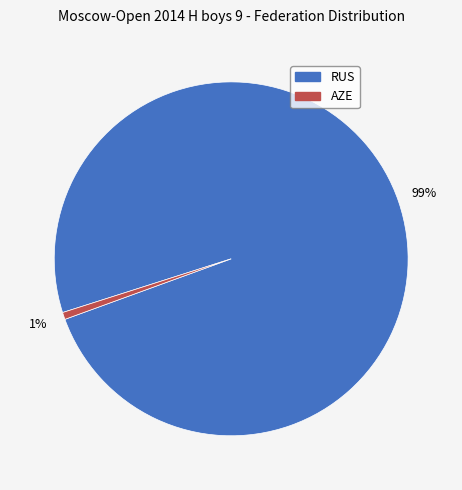

Rank the categories by value from highest to lowest.

RUS, AZE